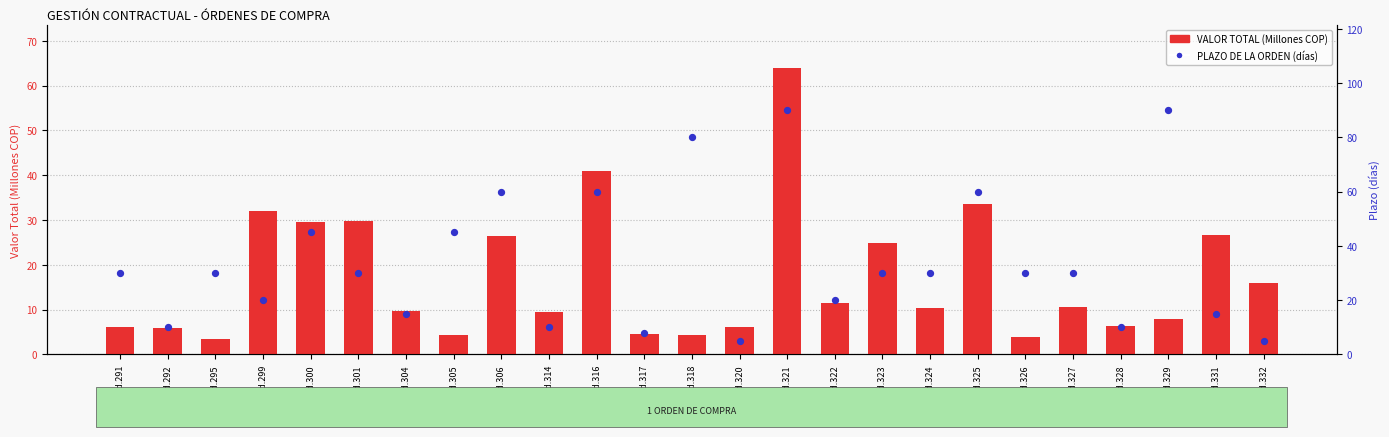

Which series reaches the minimum Y coordinate?

VALOR TOTAL (Millones COP)